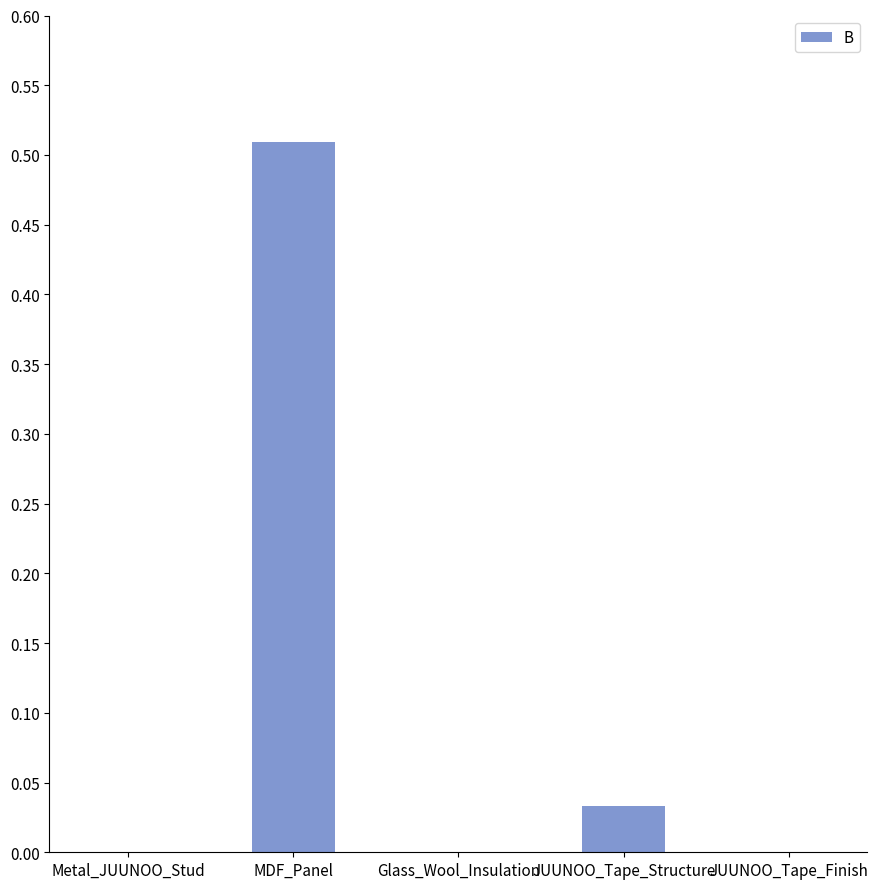

True or false: the data shows -0.3 at JUUNOO_Tape_Finish.

False